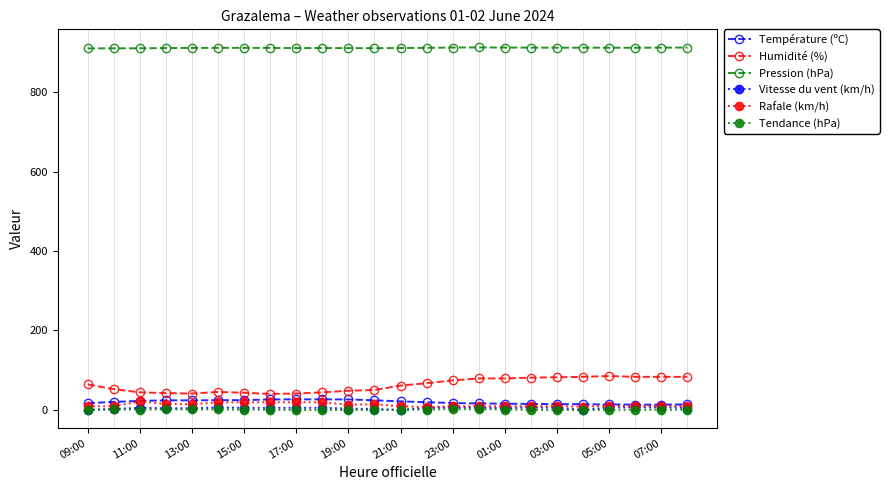

What is the value of the Pression (hPa) point at the 22nd from the left?

911.6